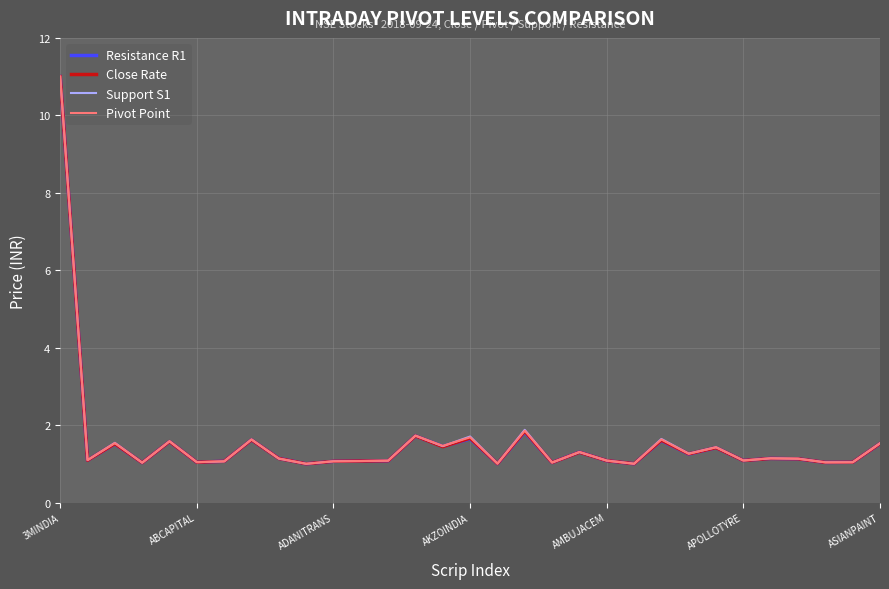

List the series in order of their overall mean, highest first.

Support S1, Pivot Point, Close Rate, Resistance R1